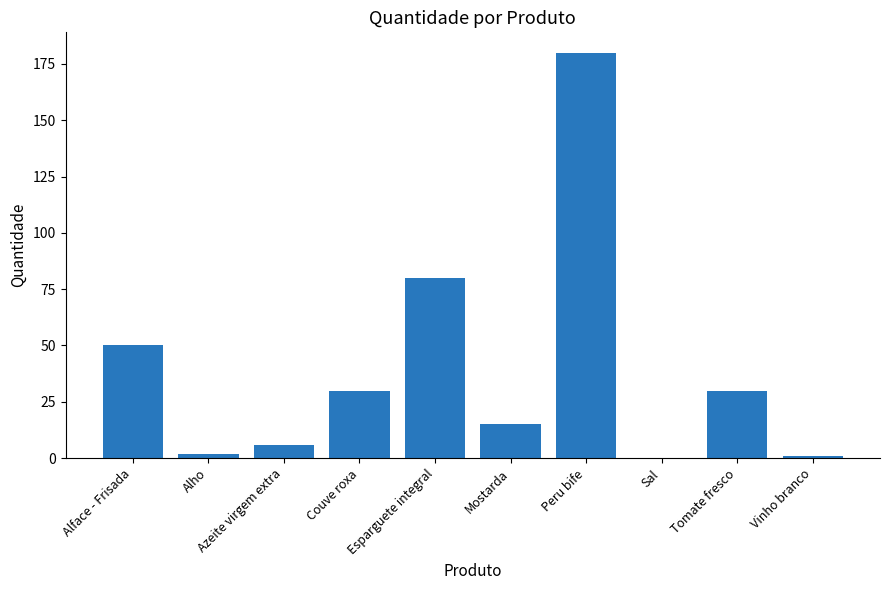

What is the maximum value shown in the chart?

180.0